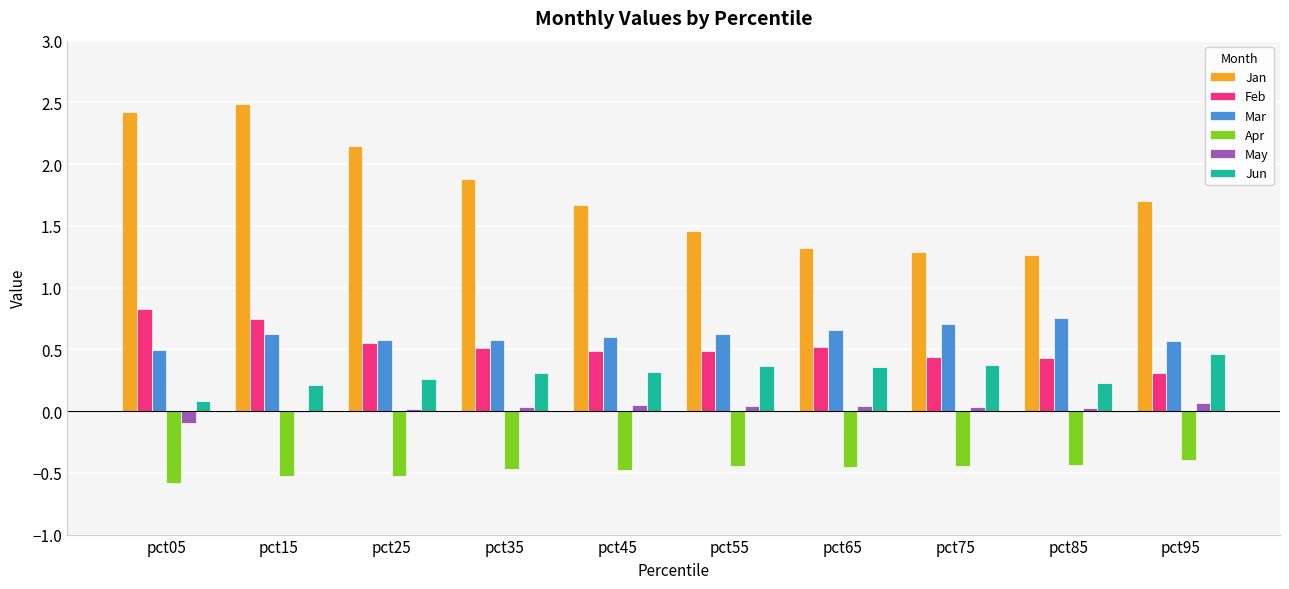

Which series has the largest range (max minus min)?

Jan